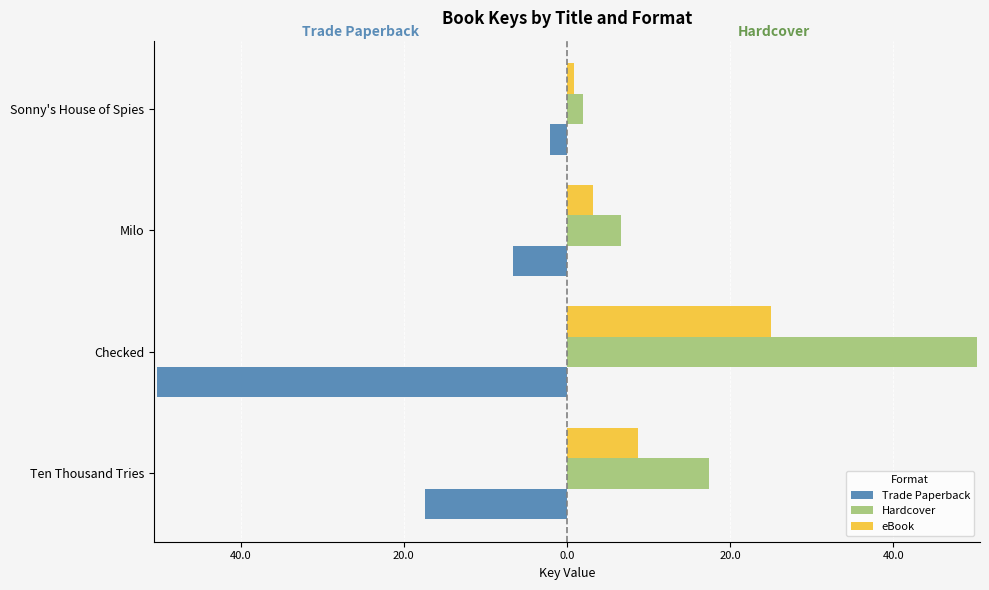

What is the sum of all eBook values?

37.9